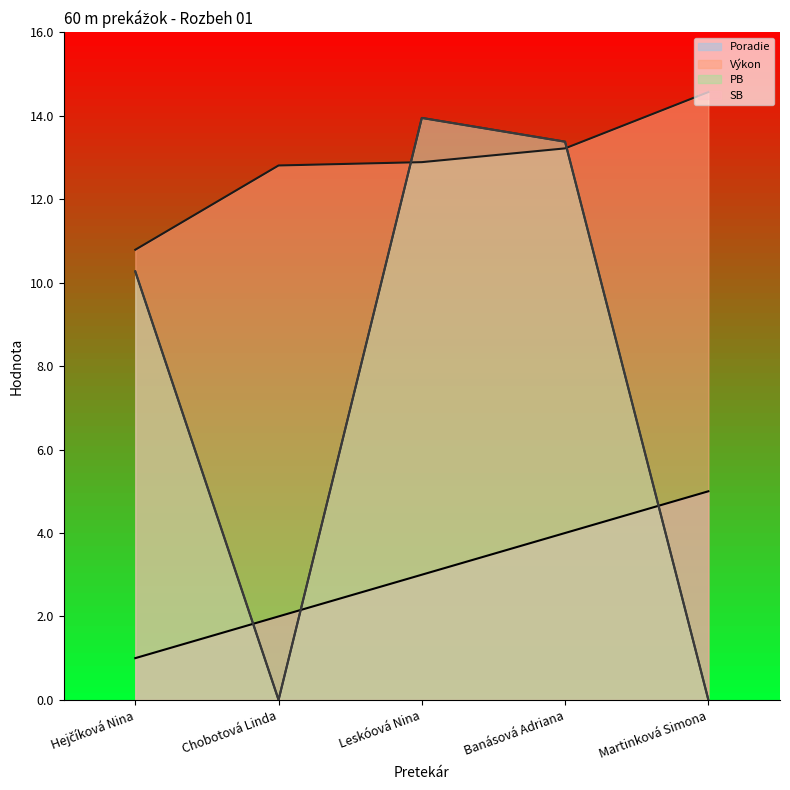

At which category is the sum across all series the highest?

Banásová Adriana